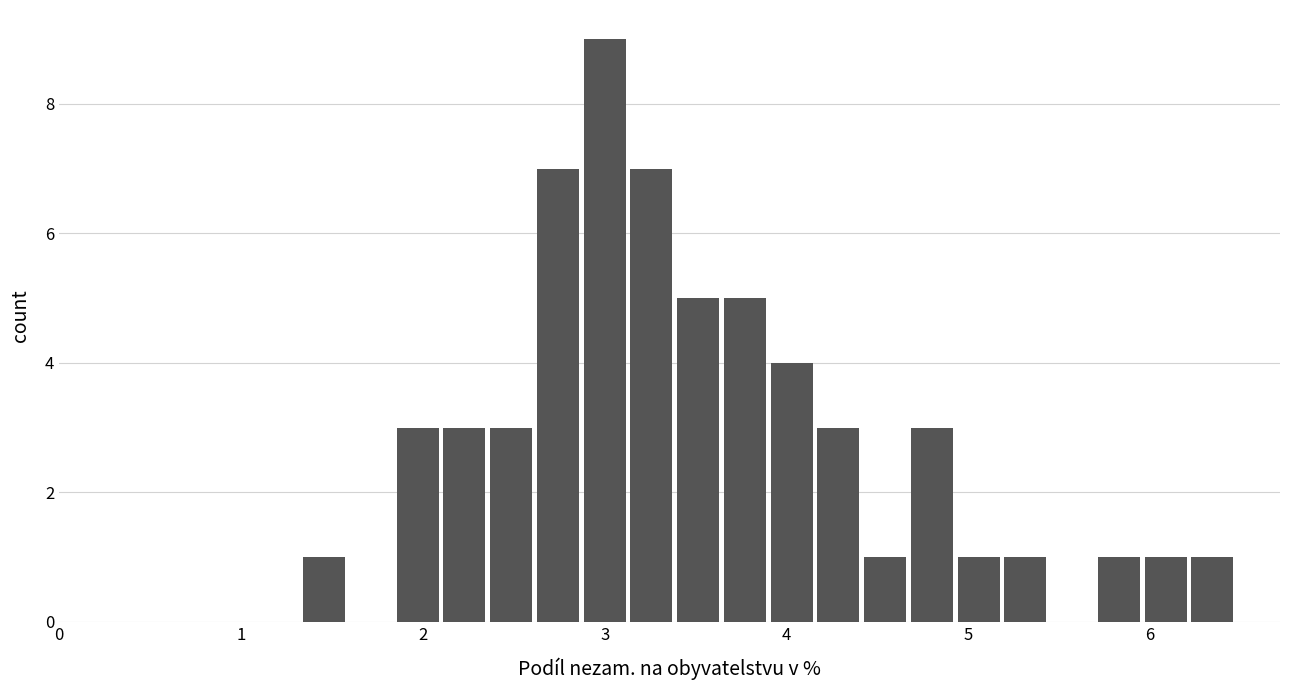

Around what value on the x-axis is the tallest bar? Give the approximate position of its centre, as read against the axis.

3.0